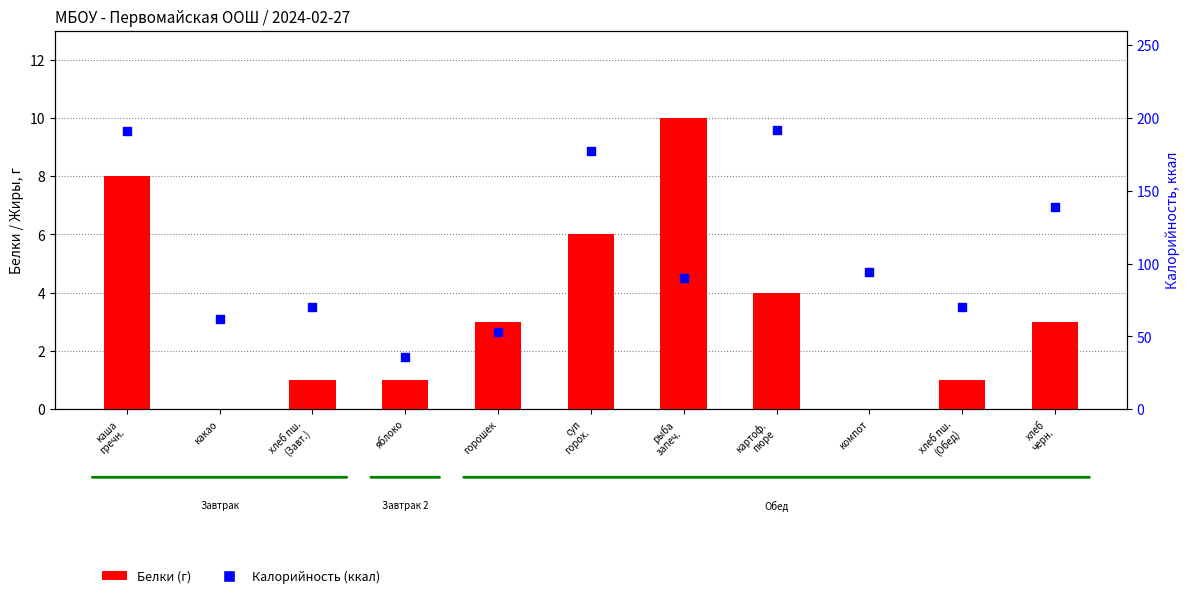

Which series reaches the minimum Y coordinate?

Белки (г)